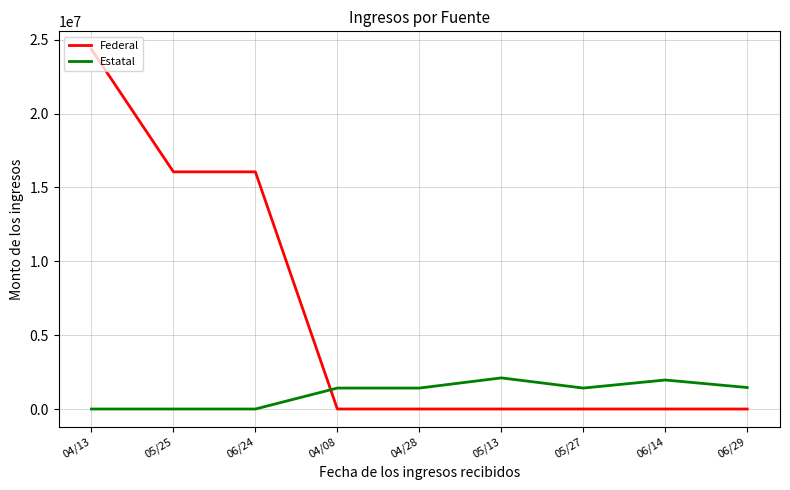

Where does the Estatal series first go above 1418334?

04/08